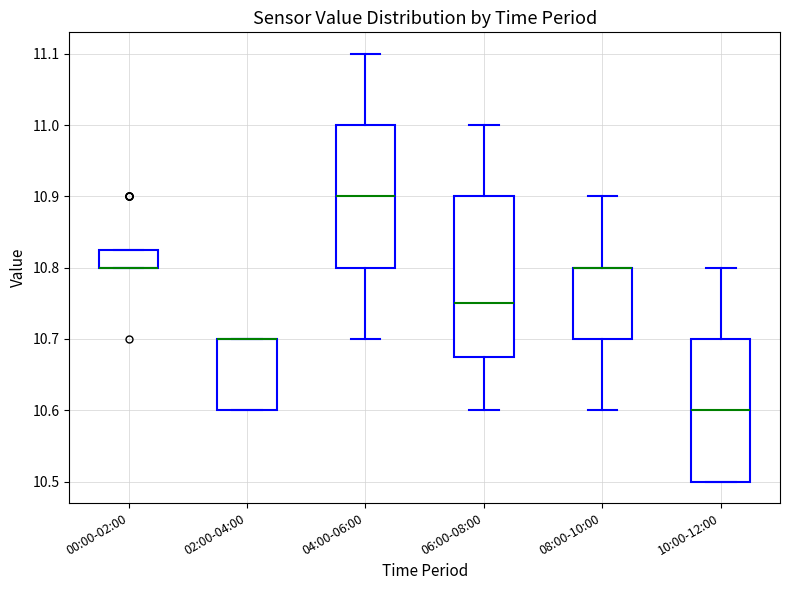

Which box is the tallest, from its lower edge to its upper edge?

06:00-08:00